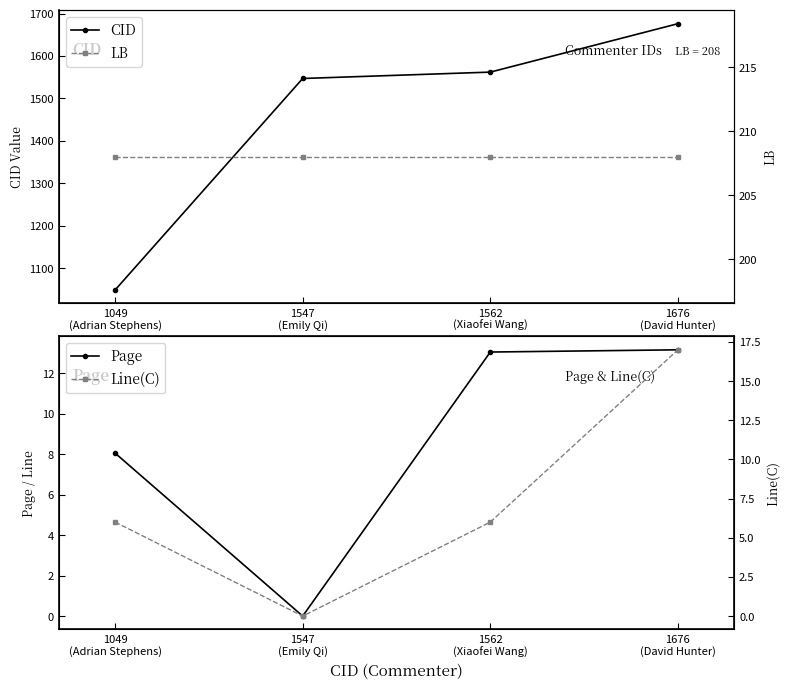

Which category has the lowest value in the Page series?

1547
(Emily Qi)